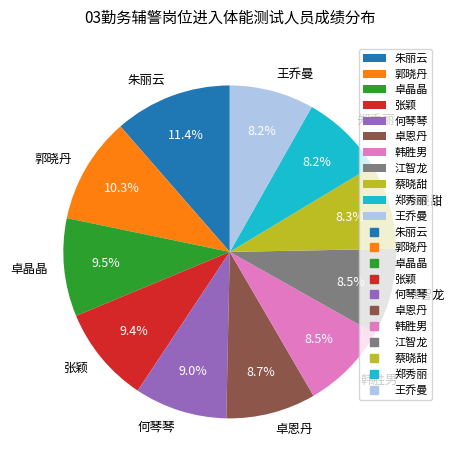

The 王乔曼 slice represents 8% of the pie. True or false?

True